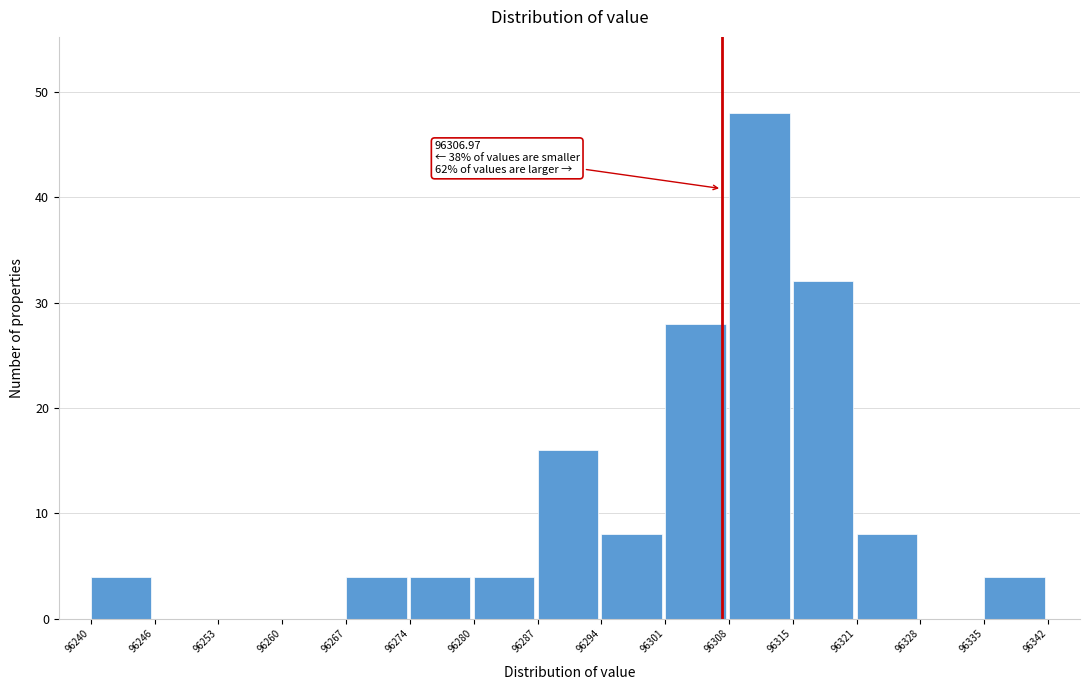

Over which range of the x-axis is the bar tallest?

96308 to 96315